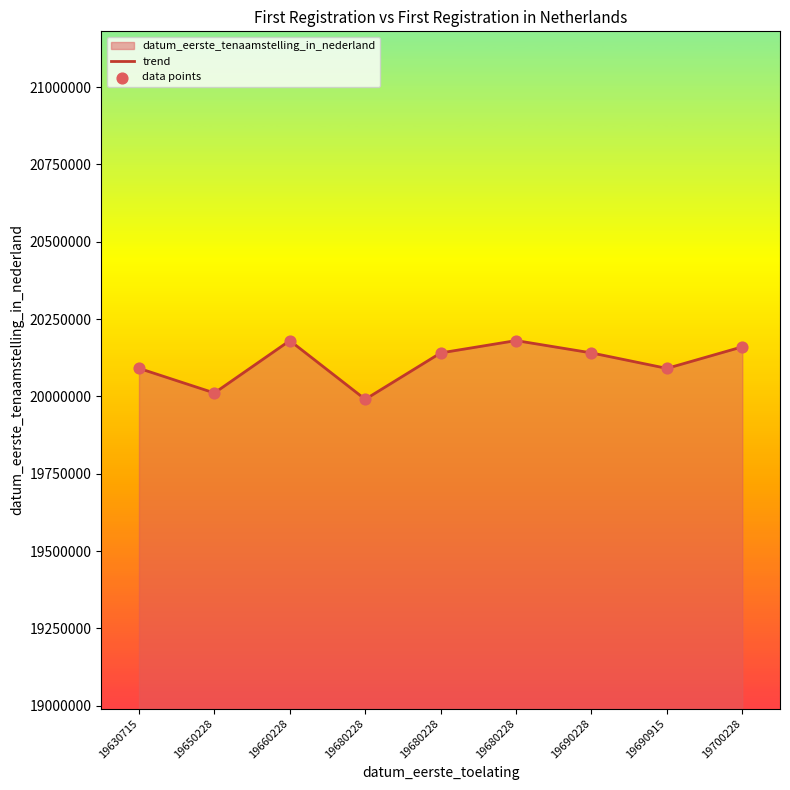

How many lines are shown in the chart?

1